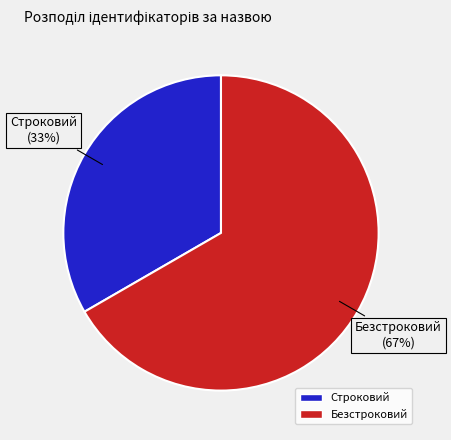

To the nearest percent, what percentage of the pie is Строковий?

33%